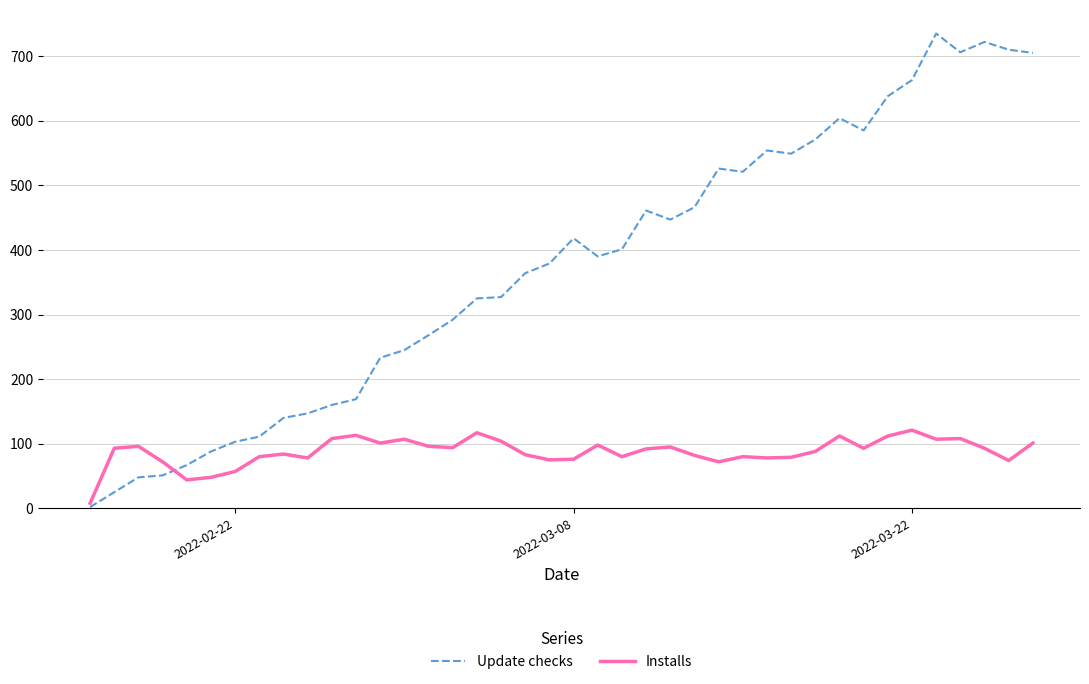

List the series in order of their overall mean, lowest first.

Installs, Update checks